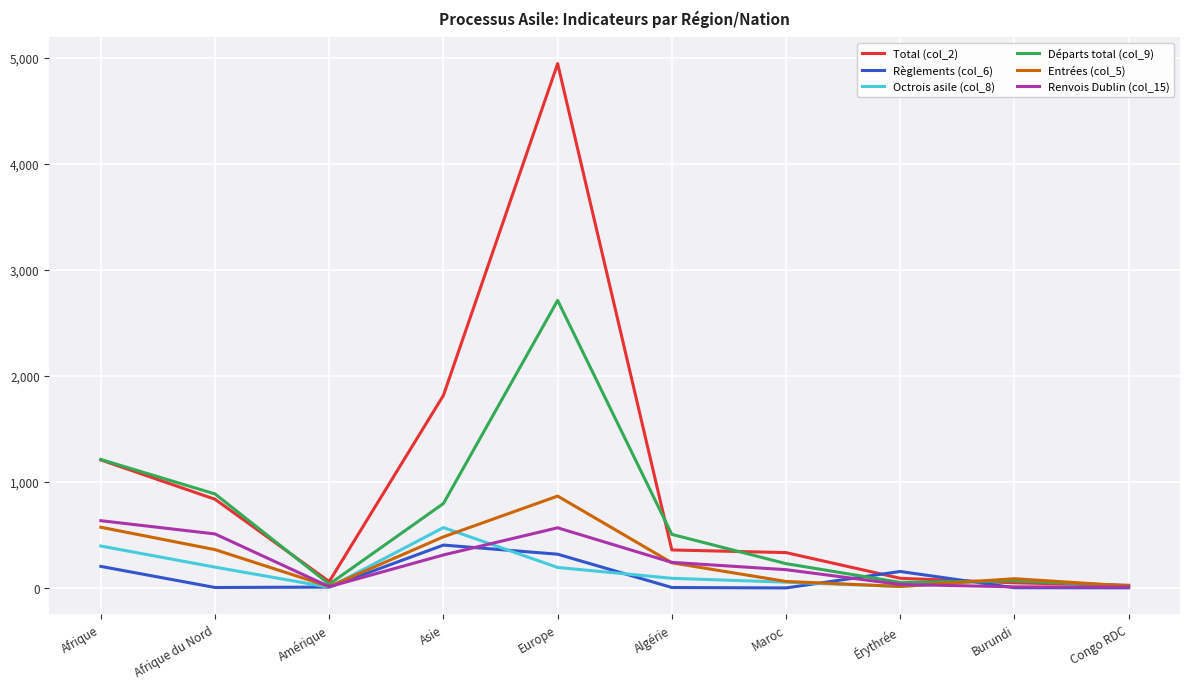

Which series has the widest spread of values?

Total (col_2)